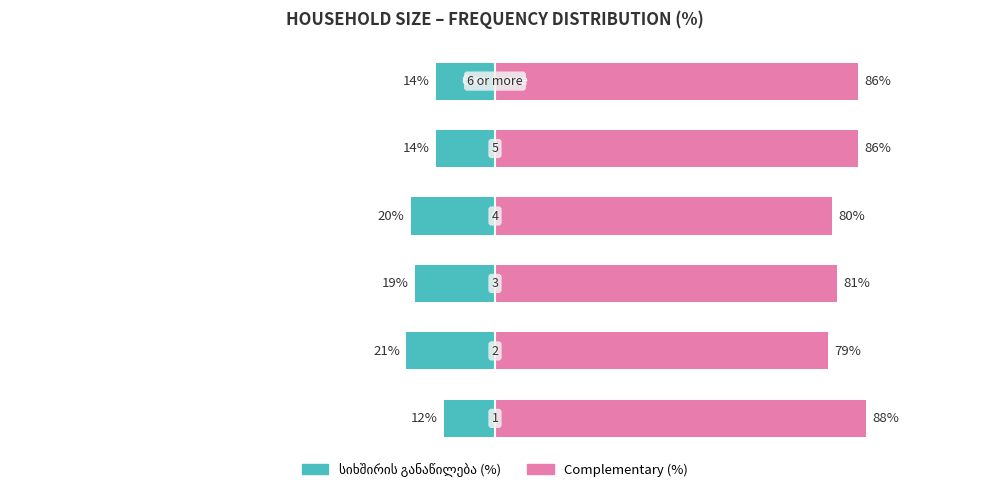

List the series in order of their peak value, highest first.

Complementary (%), სიხშირის განაწილება (%)